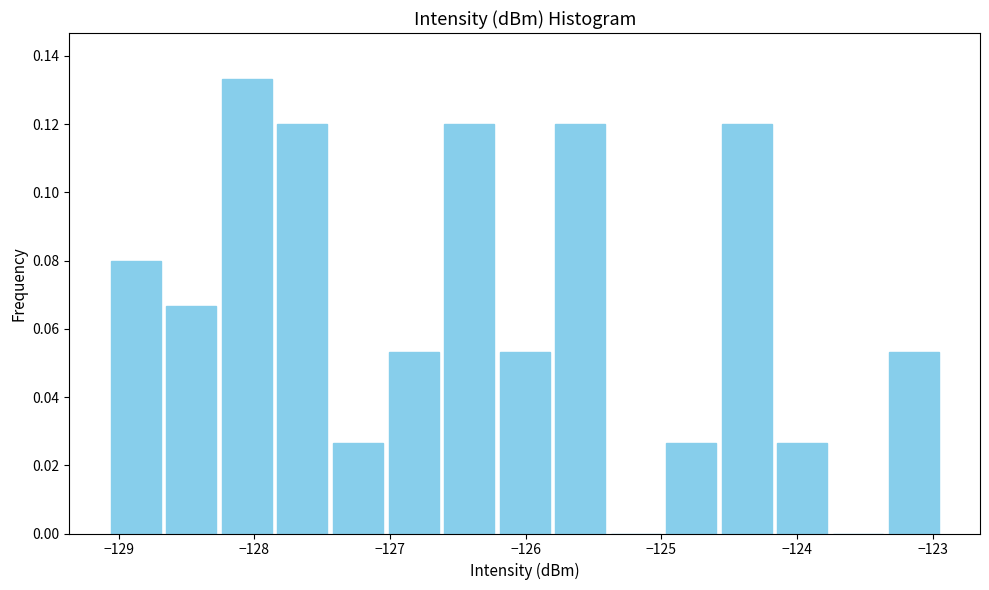

How tall is the bar that spans -128.3 to -127.9 on the x-axis? Neither the bar edges nor the heights are printed on the chart, so give them approximately, as read against the axes.

0.134